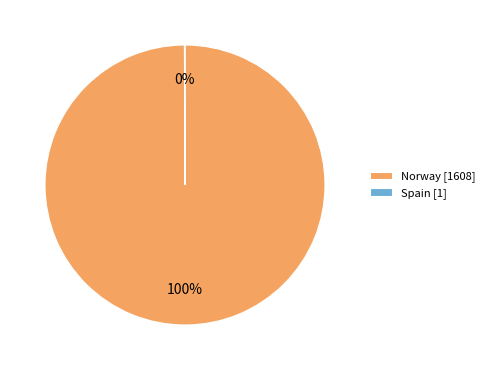

To the nearest percent, what percentage of the pie is Norway?

100%